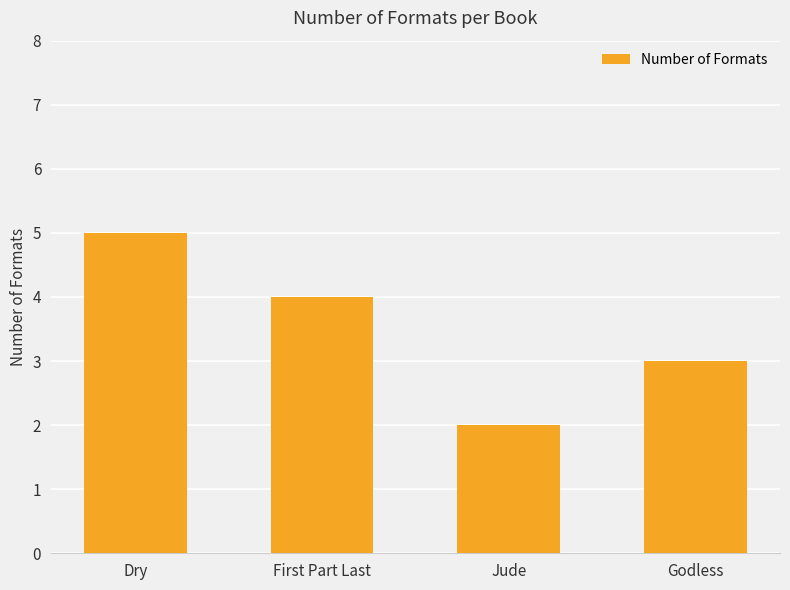

Reading right to left, extract all data points from this chart.

Godless=3	Jude=2	First Part Last=4	Dry=5